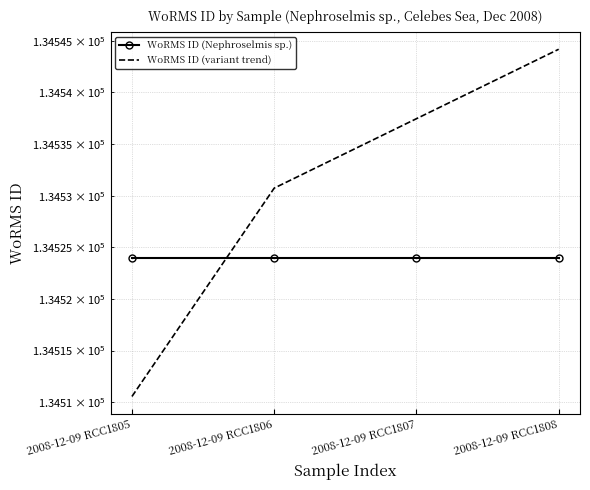

How many lines are shown in the chart?

2